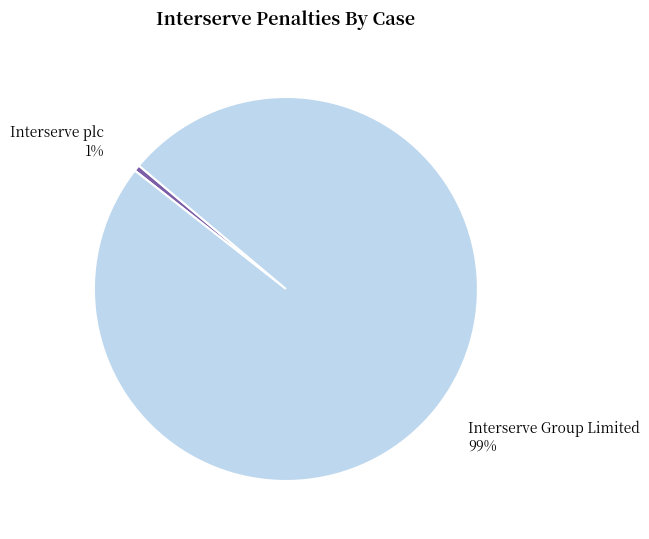

To the nearest percent, what portion does Interserve Group Limited represent?

99%